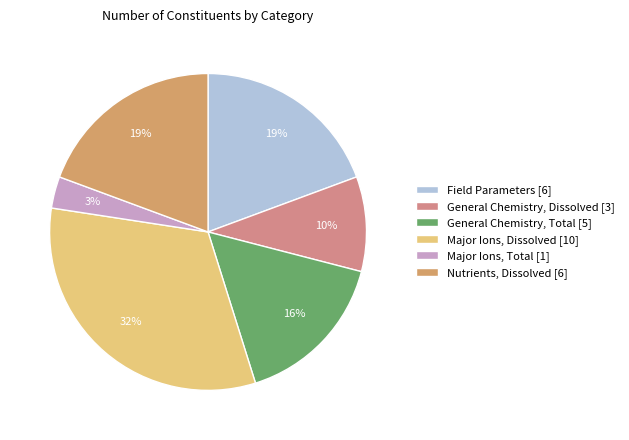

Is it true that Major Ions, Dissolved is 21% of the pie?

False